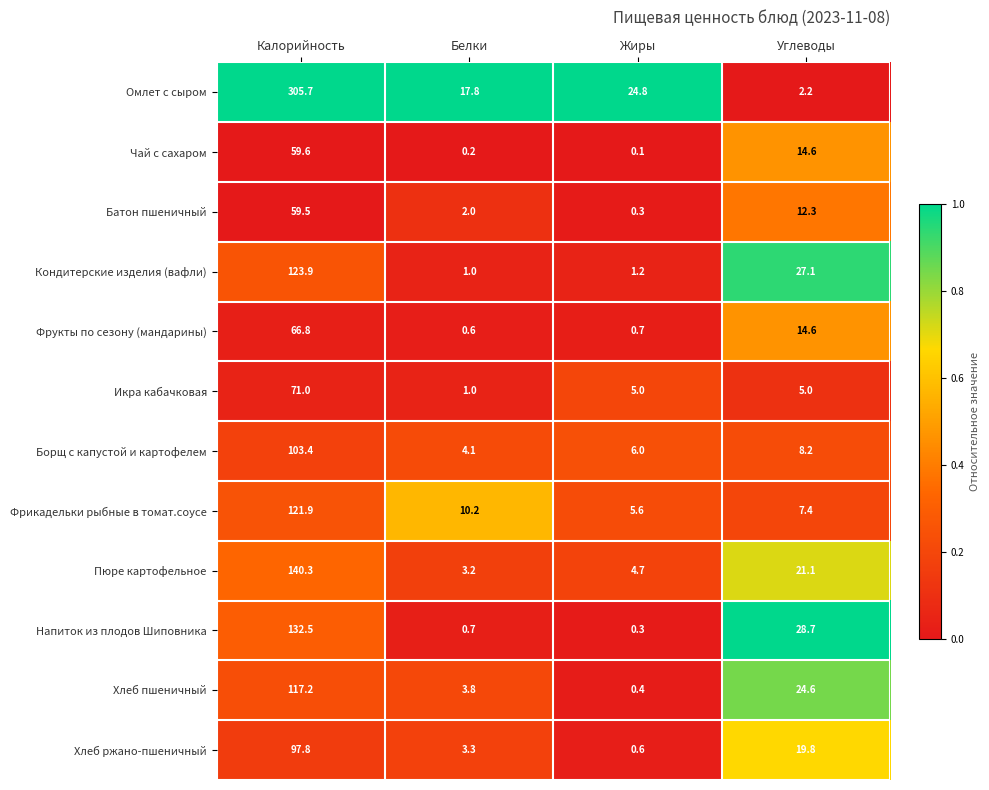

Is it true that Напиток из плодов Шиповника equals 0.7 at Белки?

True